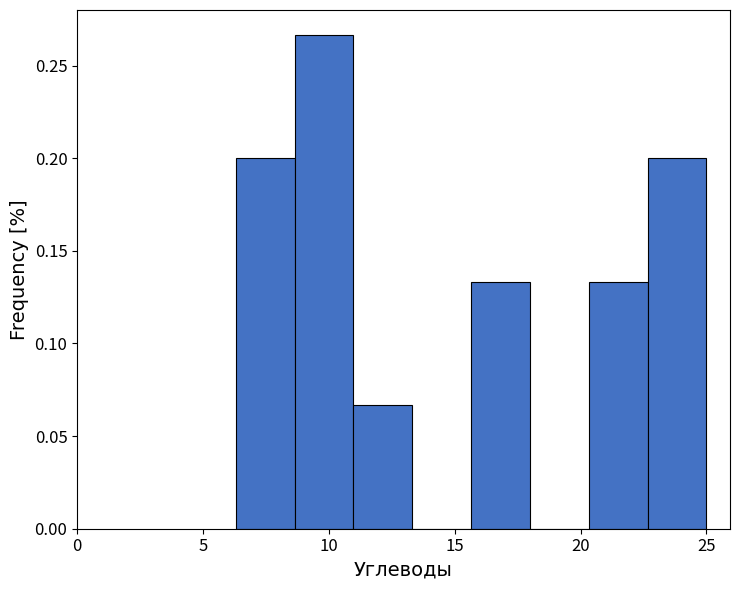

Reading left to right, list every bar in this chart as the range it spans on the x-axis followed by its height. Neither the bar edges nor the heights are printed on the chart, so give them approximately, as read against the axes.

6.5 to 8.5: 0.200
8.5 to 11.0: 0.265
11.0 to 13.5: 0.065
13.5 to 15.5: 0
15.5 to 18.0: 0.135
18.0 to 20.5: 0
20.5 to 22.5: 0.135
22.5 to 25.0: 0.200